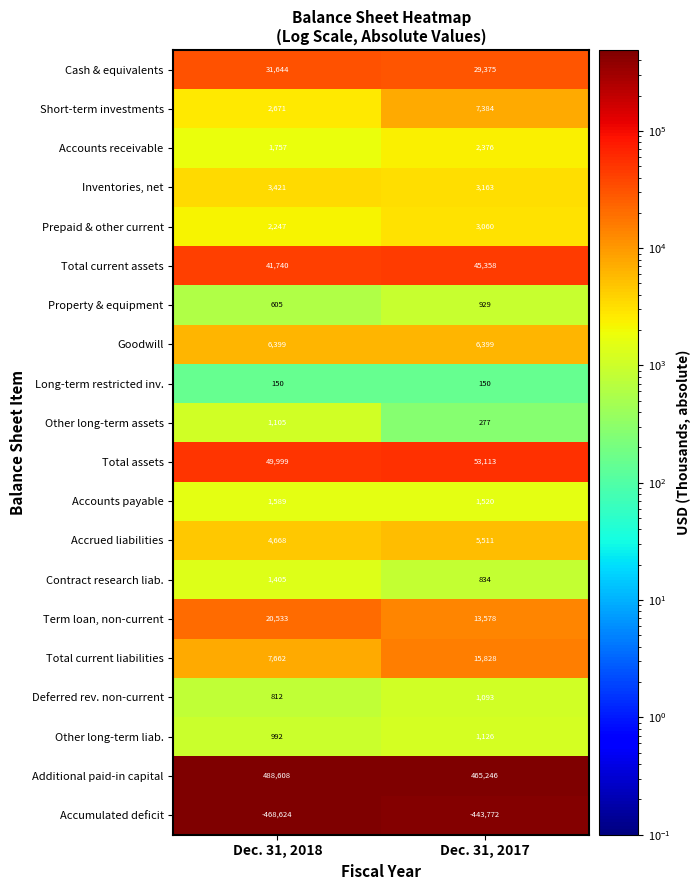

True or false: Accounts receivable has a value of 2376 at Dec. 31, 2017.

True